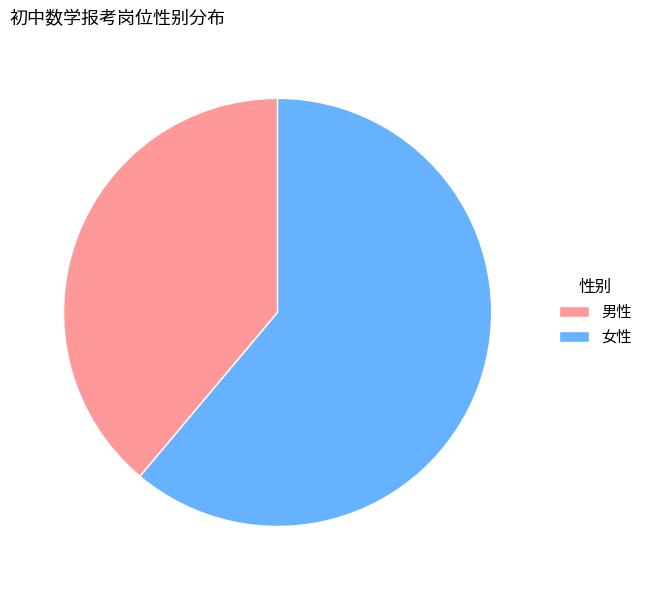

Count the number of slices in the pie.

2